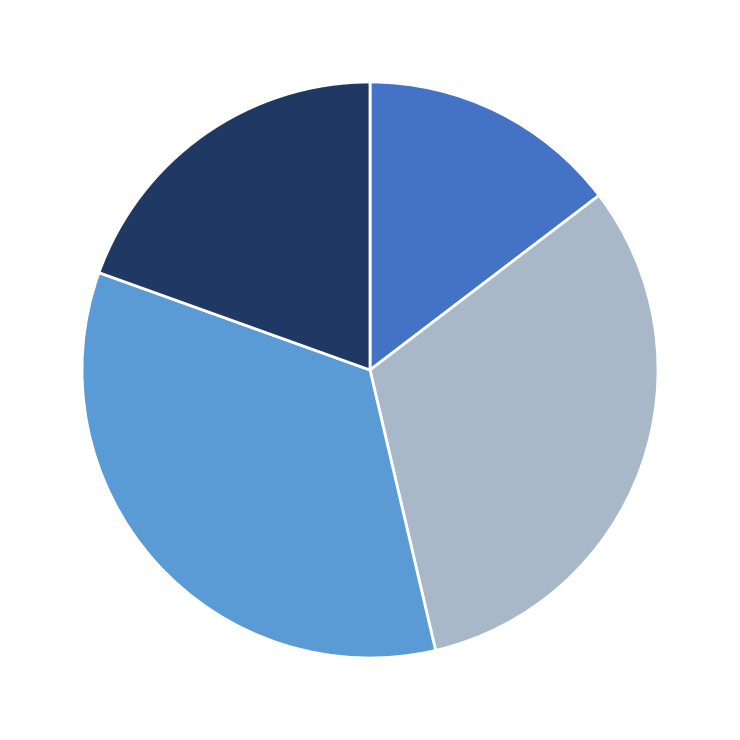

Is there a majority slice in this chart?

No